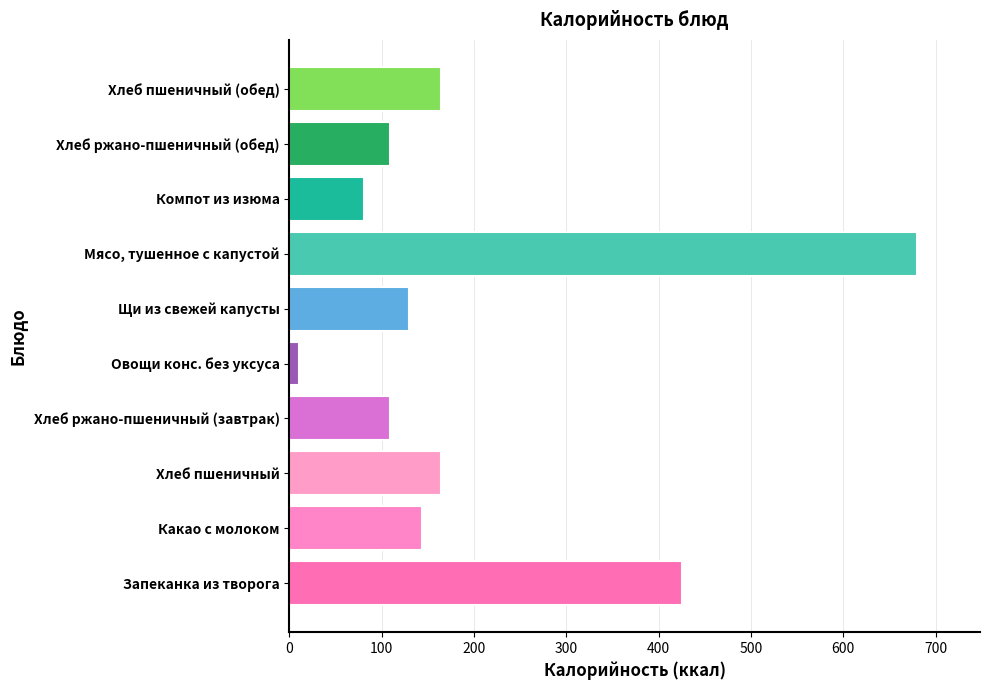

Reading bottom to top, list all the values displayed in this chart.

425.0	144.0	164.5	108.6	10.6	129.7	680.0	81.0	108.6	164.5